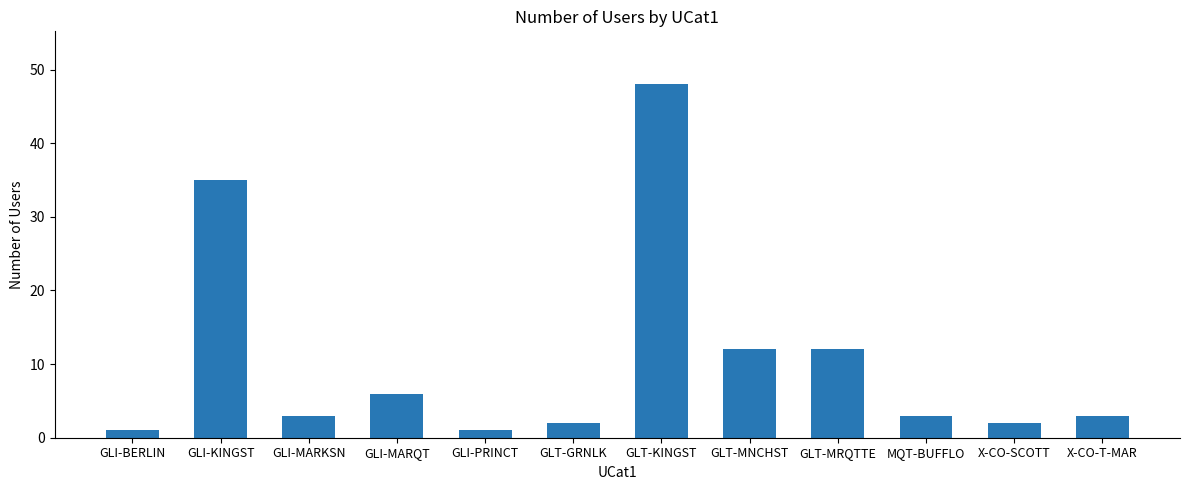

The value at GLI-MARKSN is 5. True or false?

False